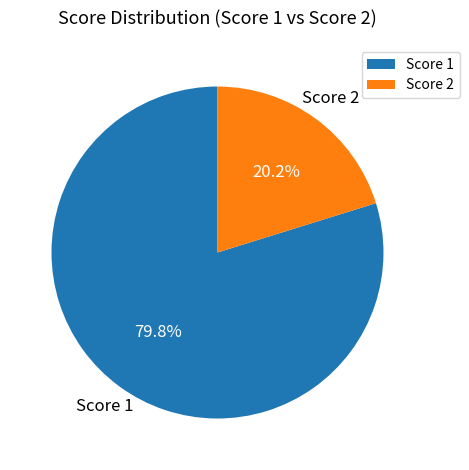

What is the majority slice?

Score 1